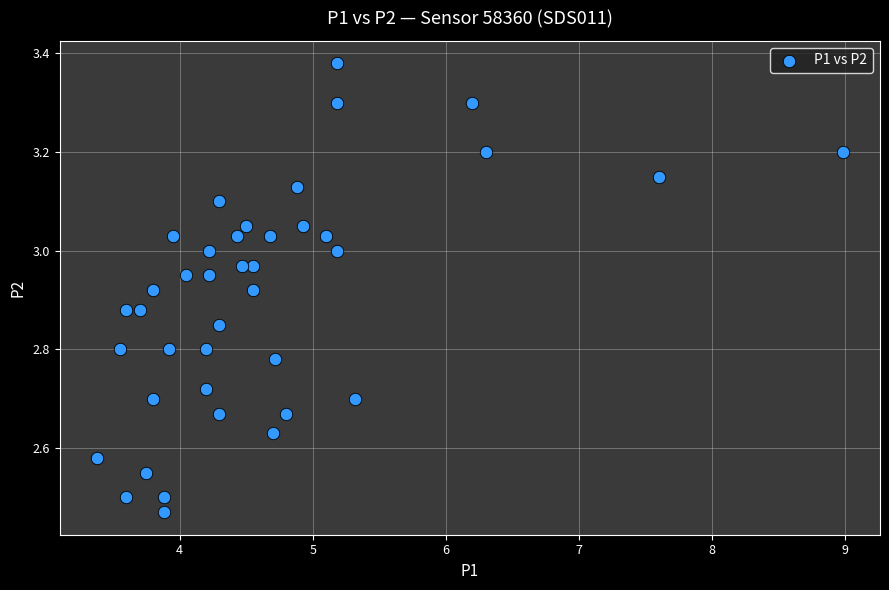

What is the range of X values (max minus min)?

5.6